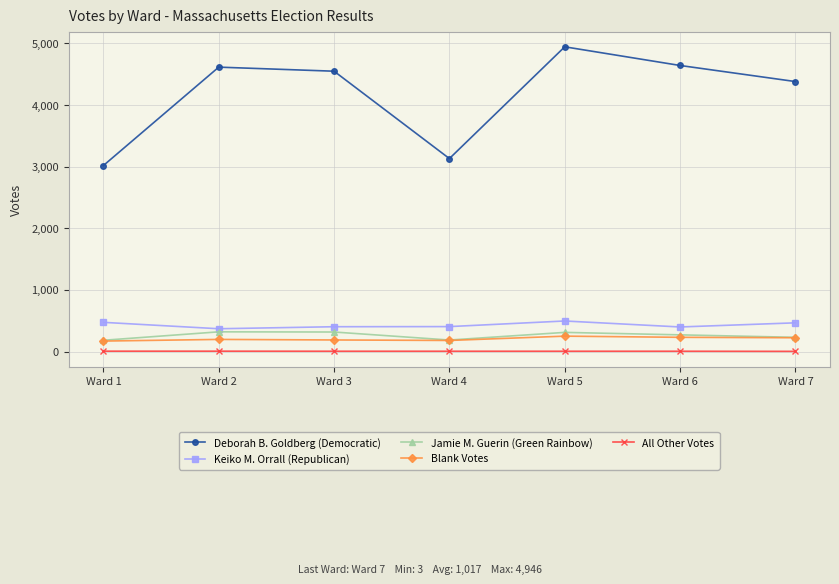

True or false: All Other Votes and Keiko M. Orrall (Republican) intersect in this chart.

False